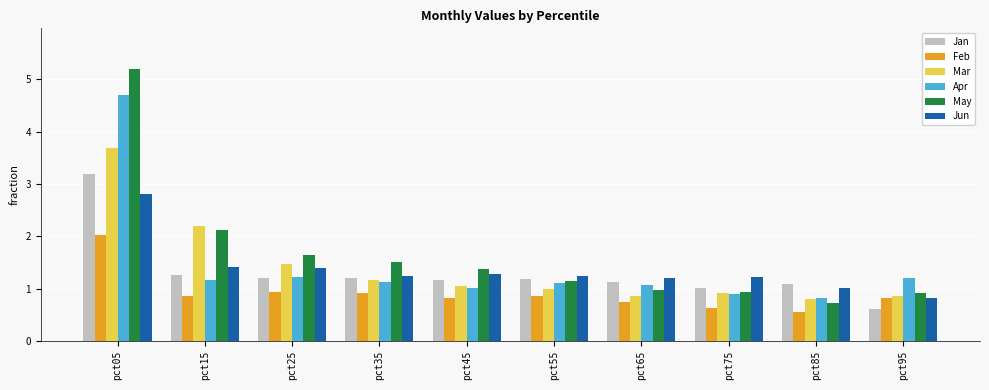

What is the spread (max minus min) of values at pct35?

0.6